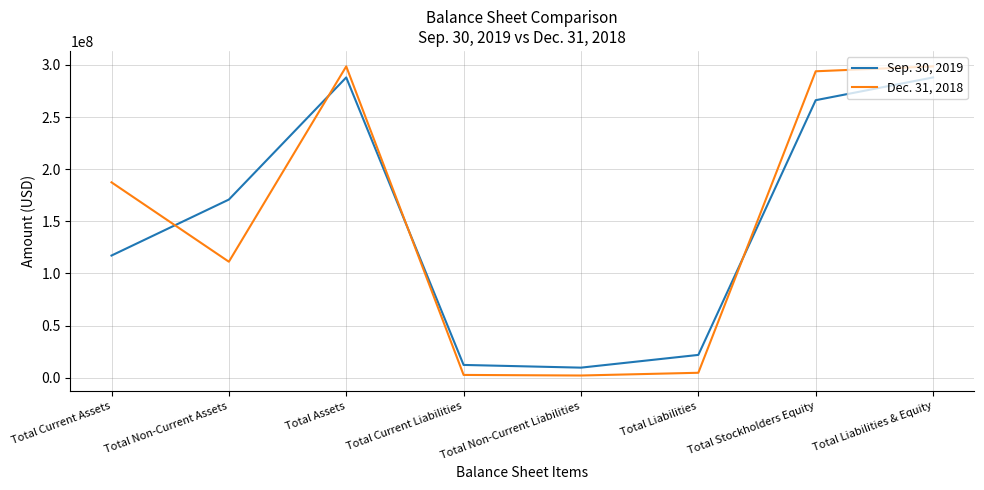

Which series changed the most between Total Non-Current Assets and Total Assets?

Dec. 31, 2018